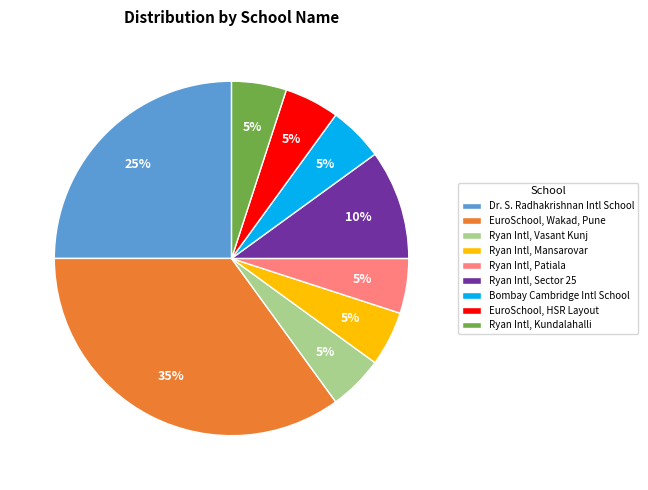

What is the ratio of the value at Ryan Intl, Sector 25 to the value at Ryan Intl, Kundalahalli?

2.0